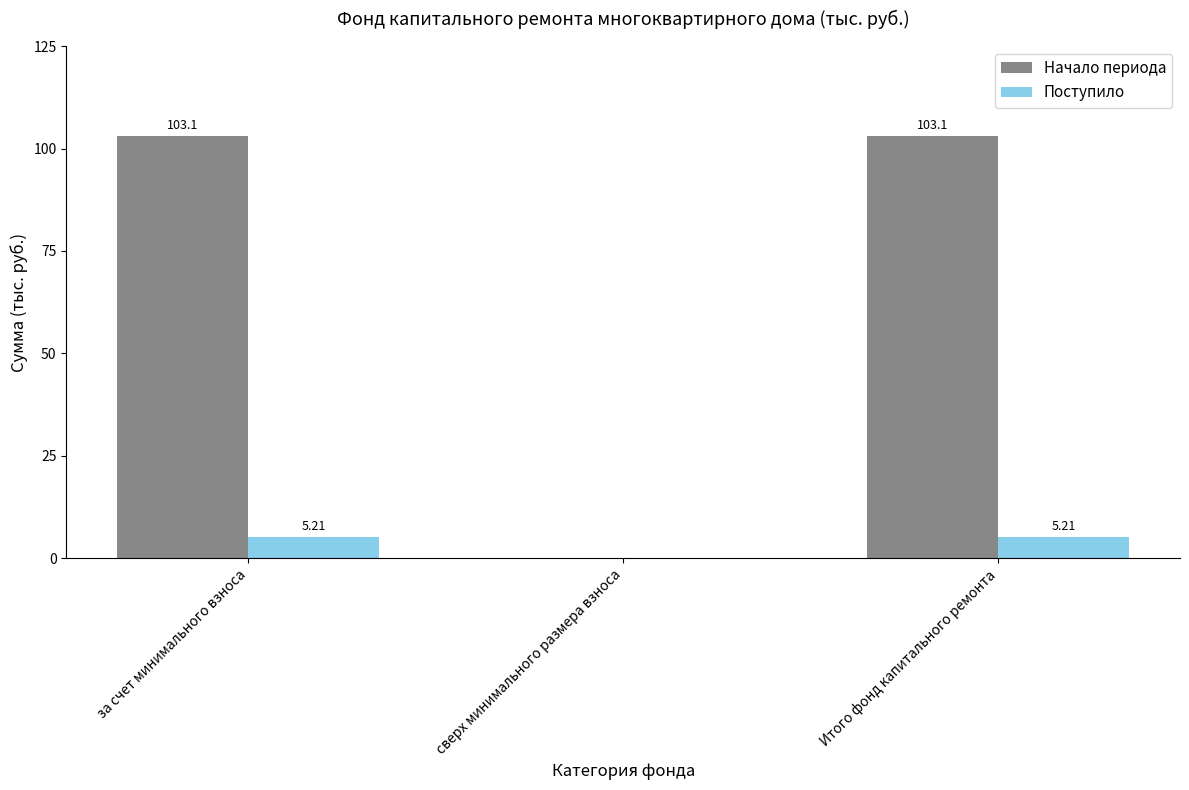

What is the sum of all Поступило values?

10.4